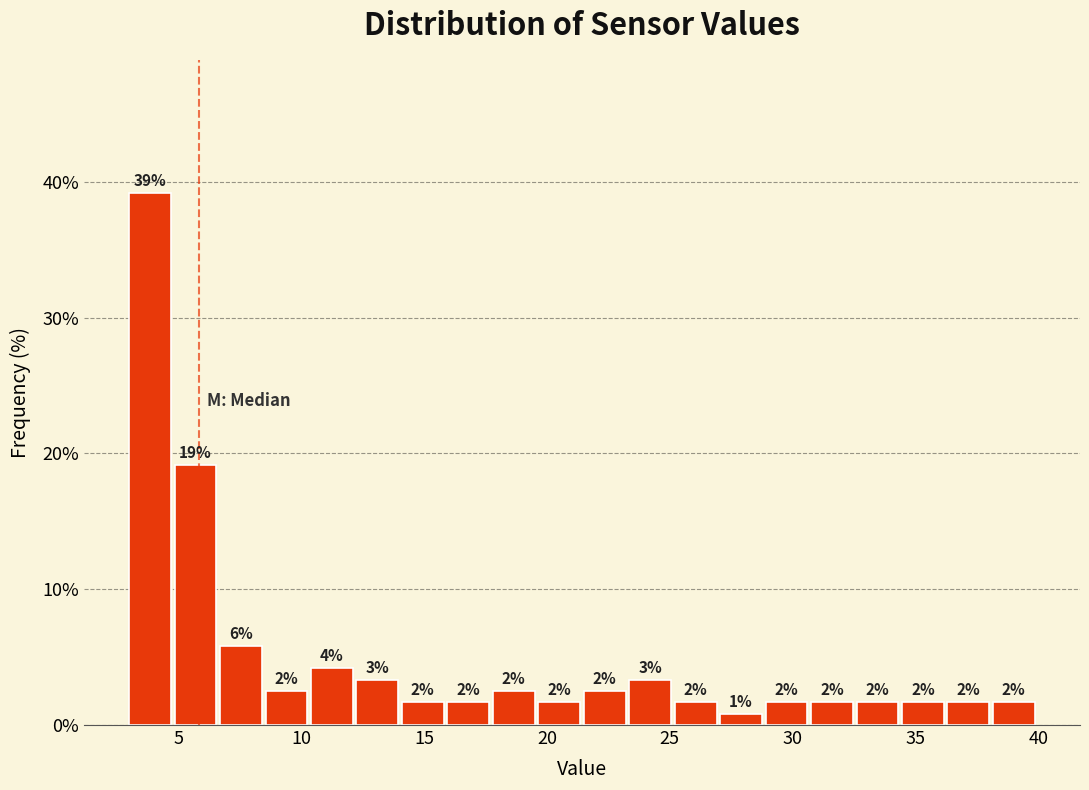

Around what value on the x-axis is the tallest bar? Give the approximate position of its centre, as read against the axis.

4.0